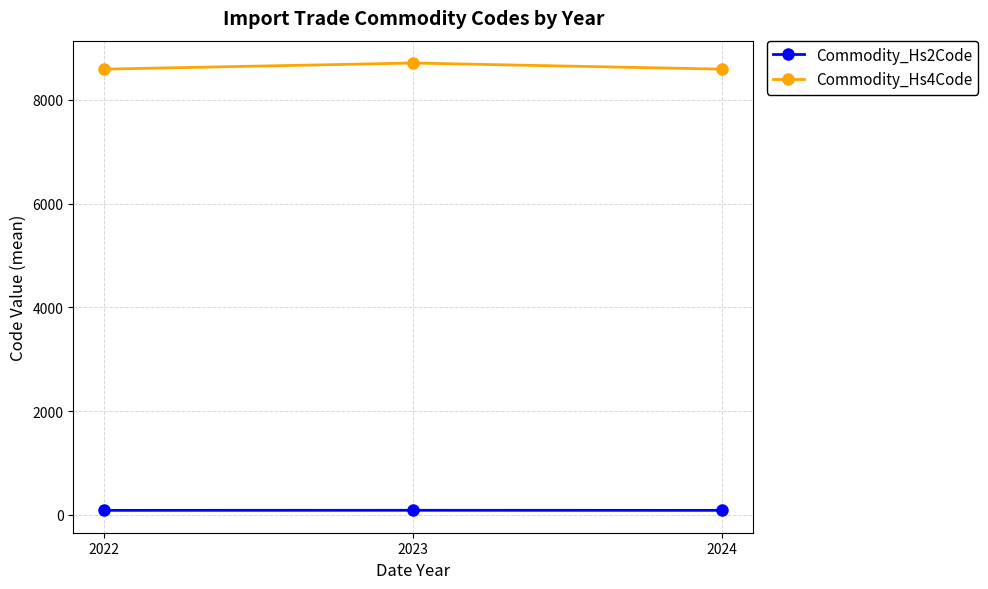

Rank the series by their average value, from highest to lowest.

Commodity_Hs4Code, Commodity_Hs2Code